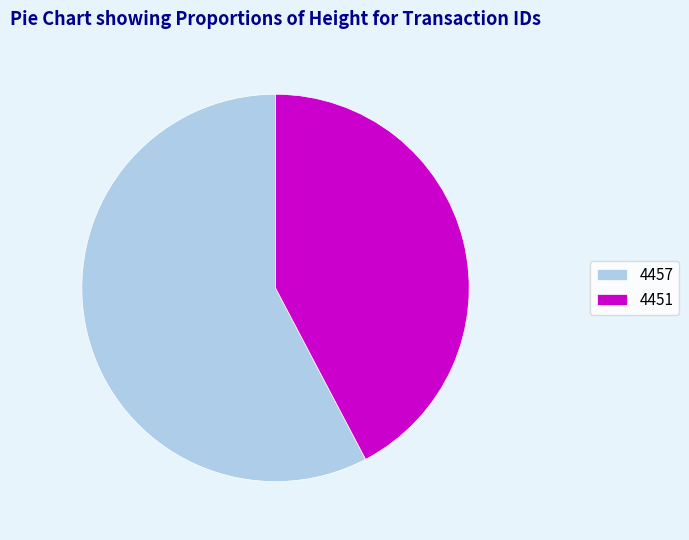

Rank the categories by value from lowest to highest.

4451, 4457